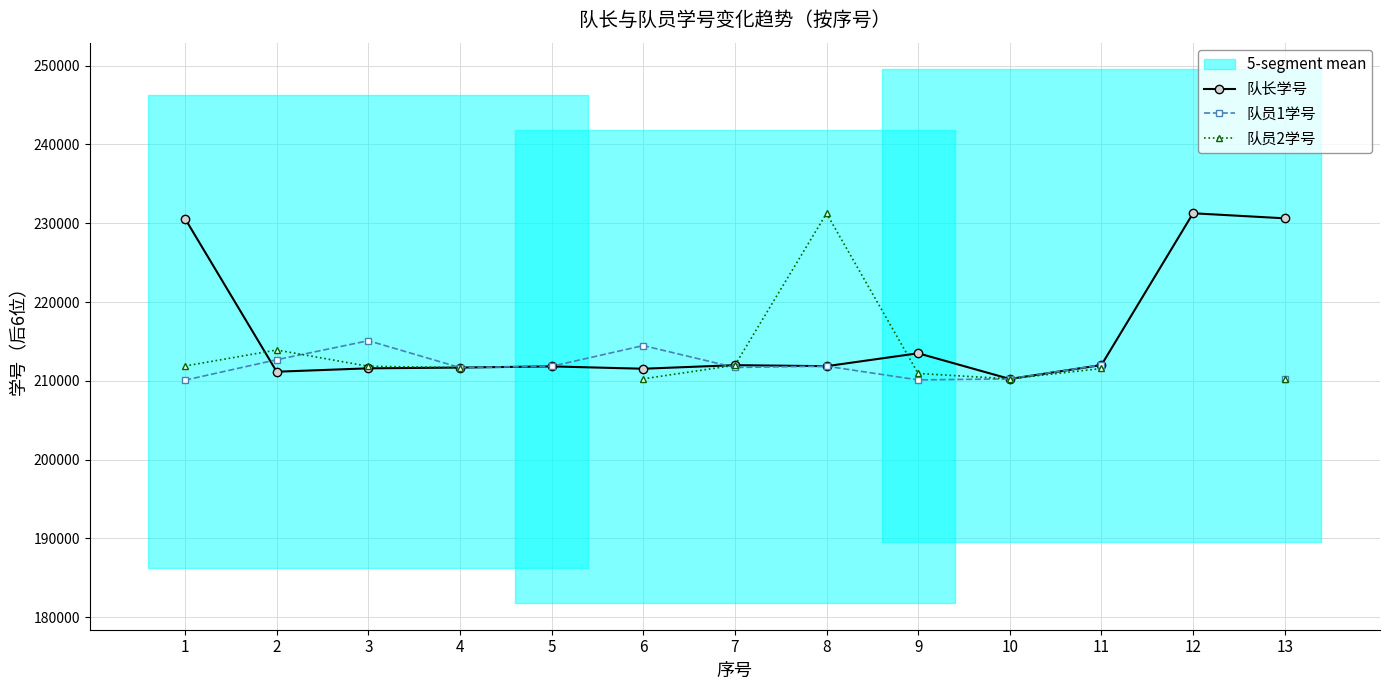

Which category has the lowest value in the 队长学号 series?

10